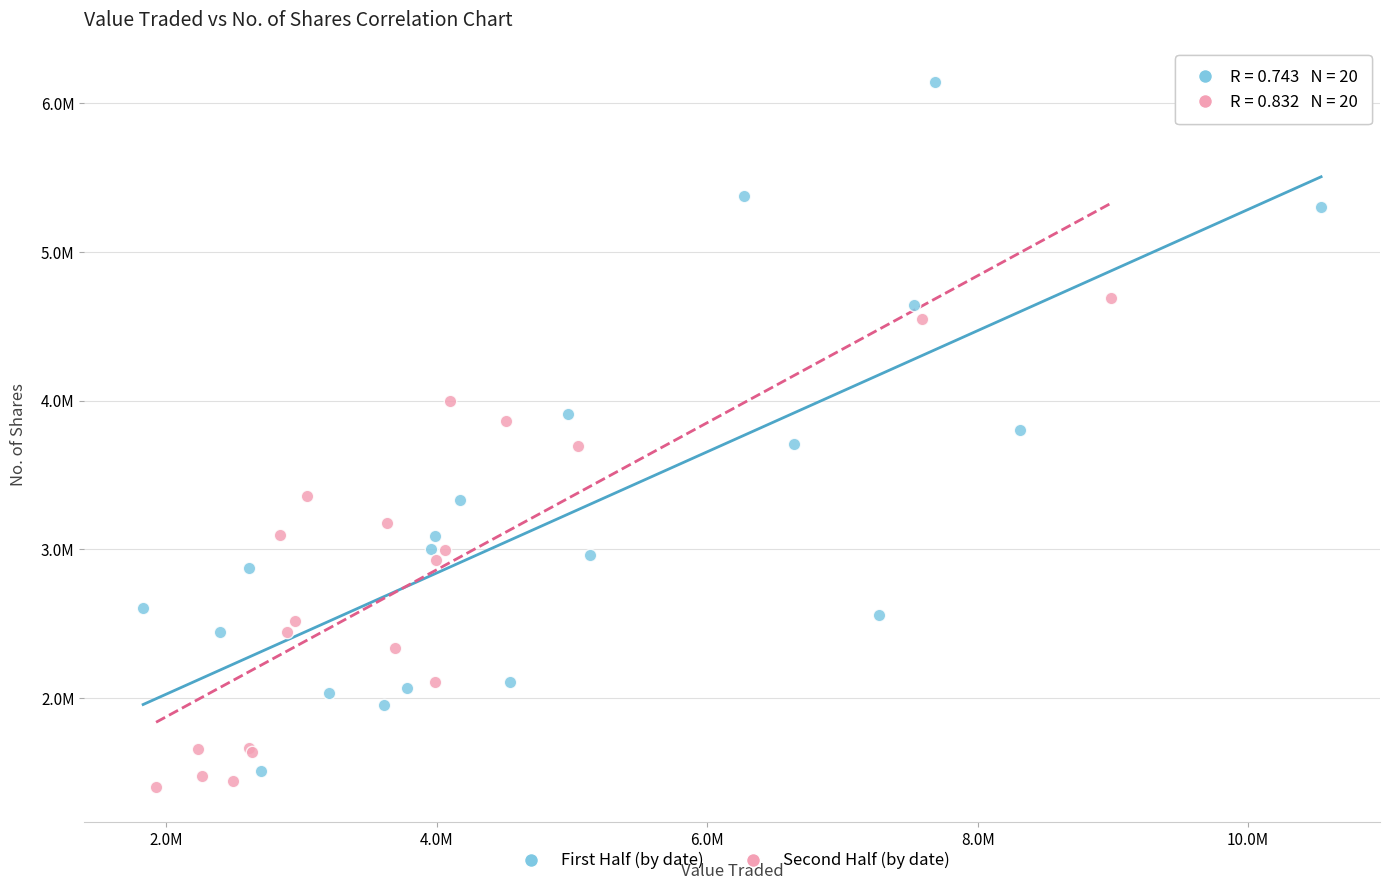

Which series has the widest spread of Y values?

First Half (by date)